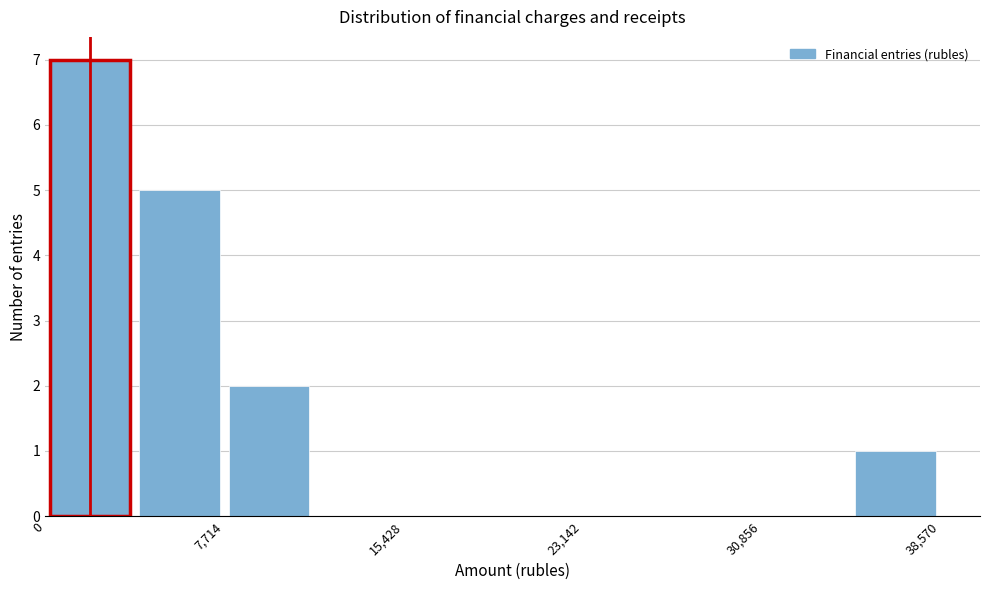

Around what value on the x-axis is the tallest bar? Give the approximate position of its centre, as read against the axis.

2000